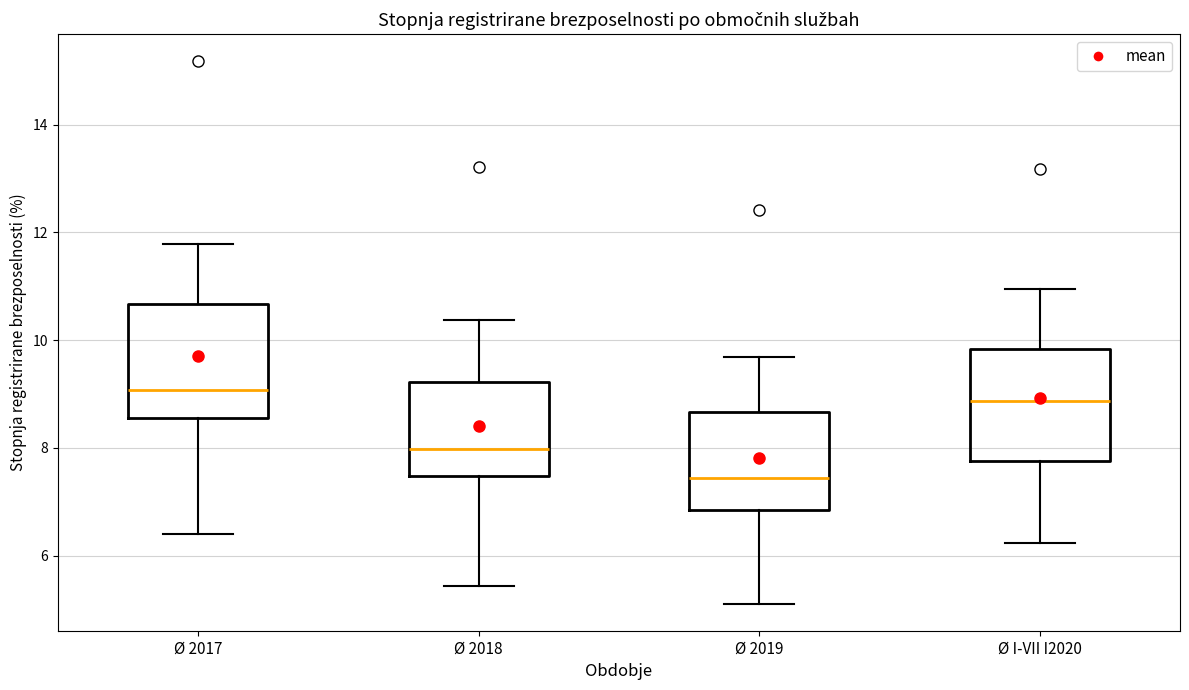

Reading left to right, transcribe this box plot: for each box, give where its median line is, the range the box spans, and where its two whiskers end, as read against the y-axis. The values are not printed on the chart, so give them approximately, as read against the axis.

Ø 2017: median 9.0, box 8.6 to 10.6, whiskers 6.4 to 11.8
Ø 2018: median 8.0, box 7.4 to 9.2, whiskers 5.4 to 10.4
Ø 2019: median 7.4, box 6.8 to 8.6, whiskers 5.2 to 9.6
Ø I-VII I2020: median 8.8, box 7.8 to 9.8, whiskers 6.2 to 11.0